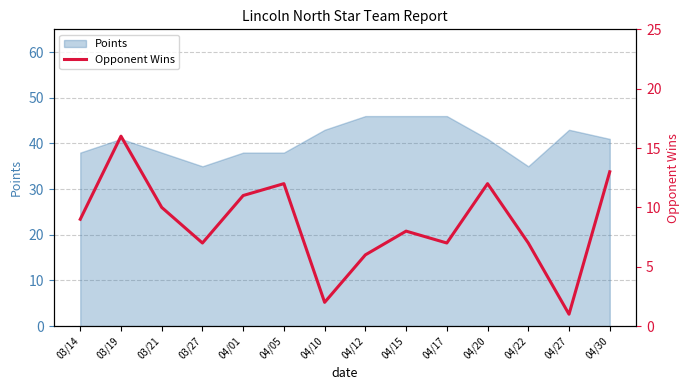

What is the label of the 14th point from the right?

03/14